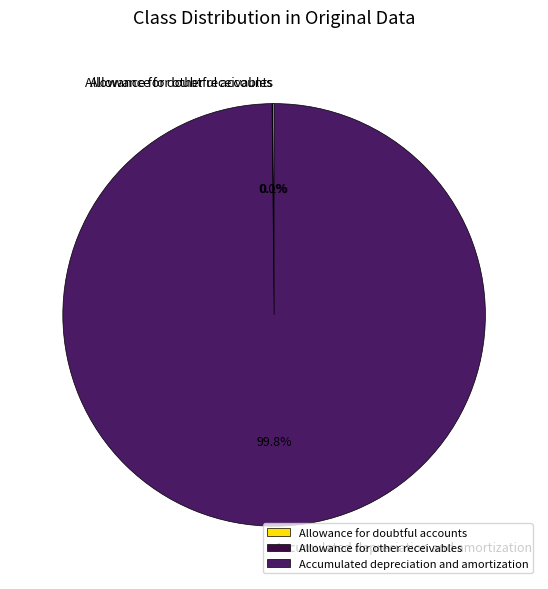

To the nearest percent, what is the average slice percentage?

33%